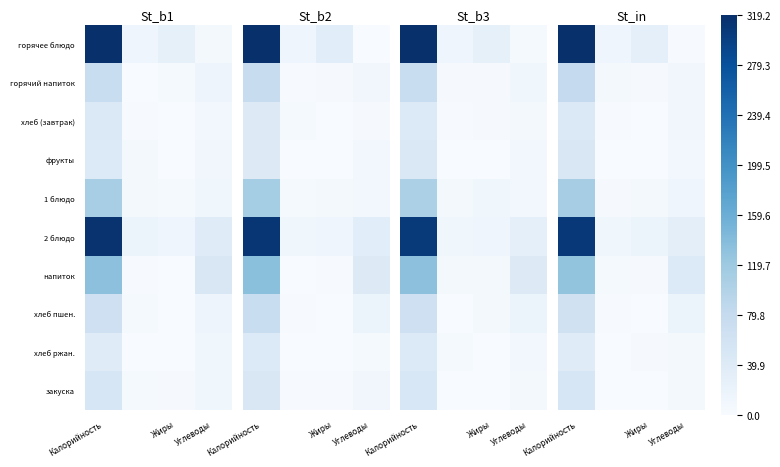

What is the total value across all series at Калорийность?

1192.1